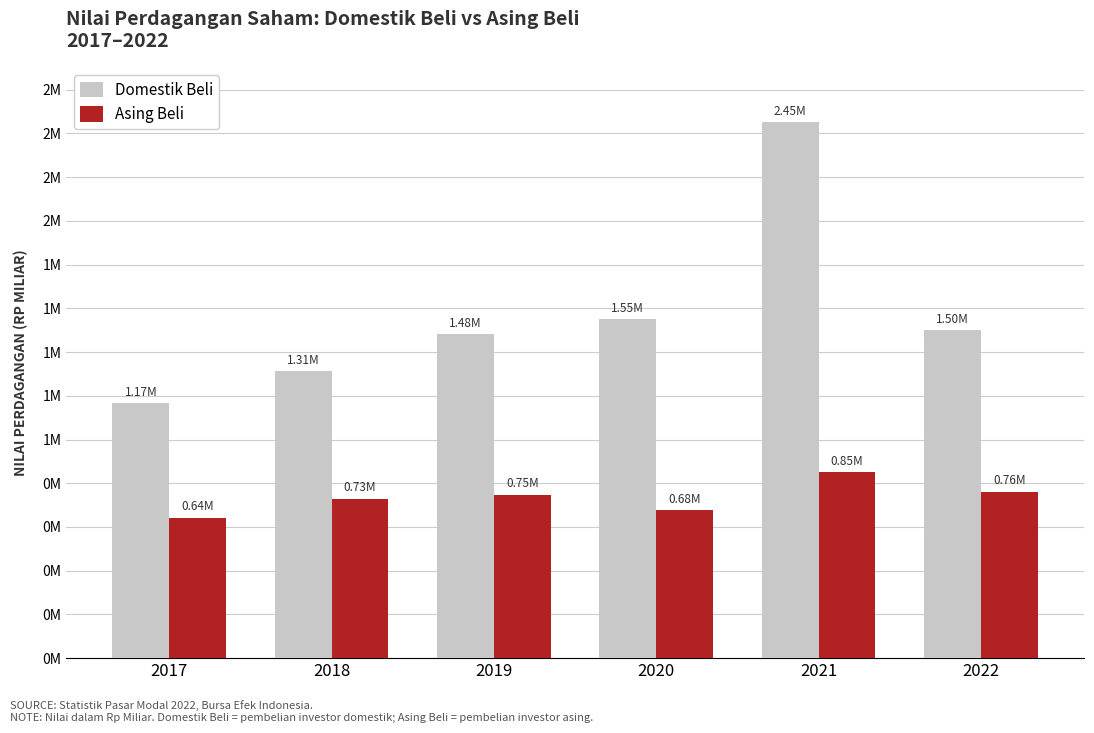

At which label does Asing Beli reach its minimum?

2017